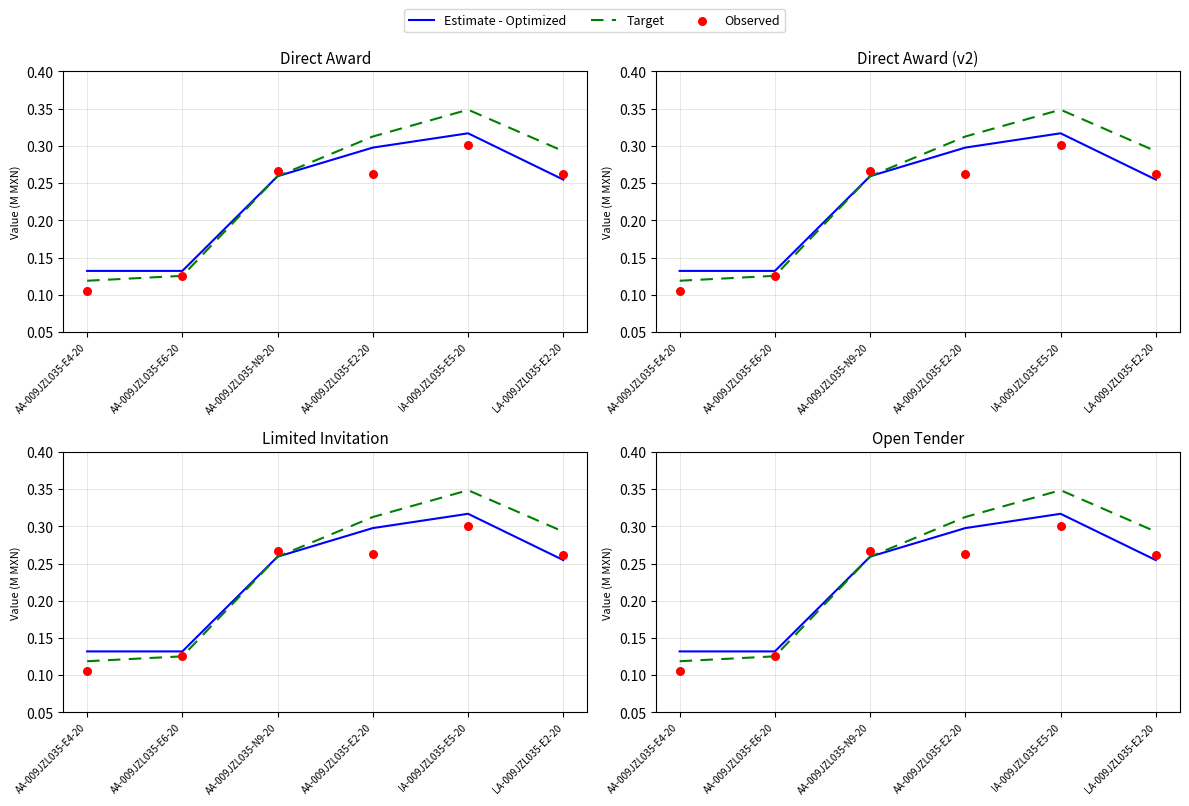

Which series contains the highest Y value?

Target